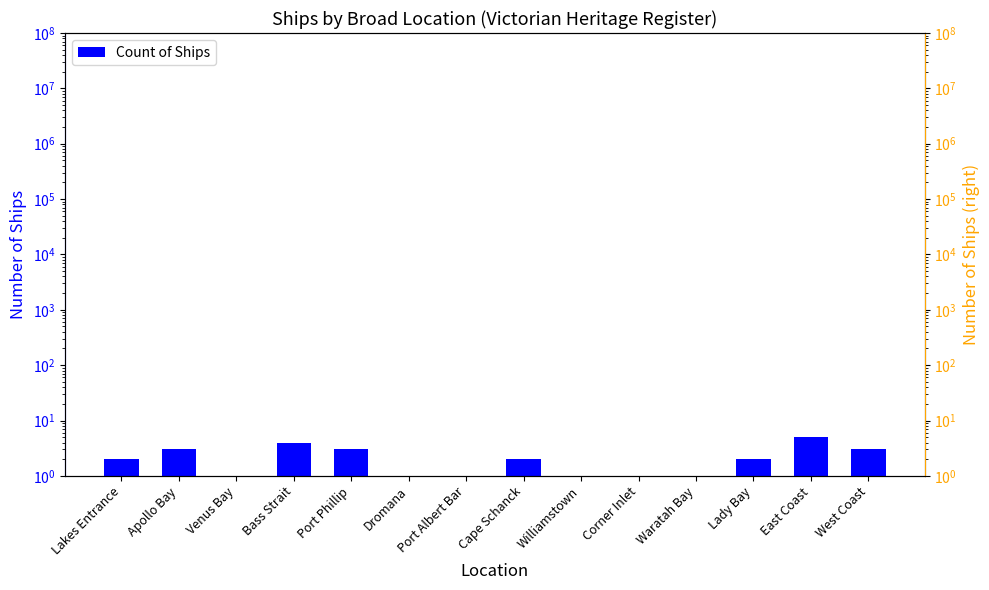

Which has a higher value, Williamstown or Port Albert Bar?

Williamstown